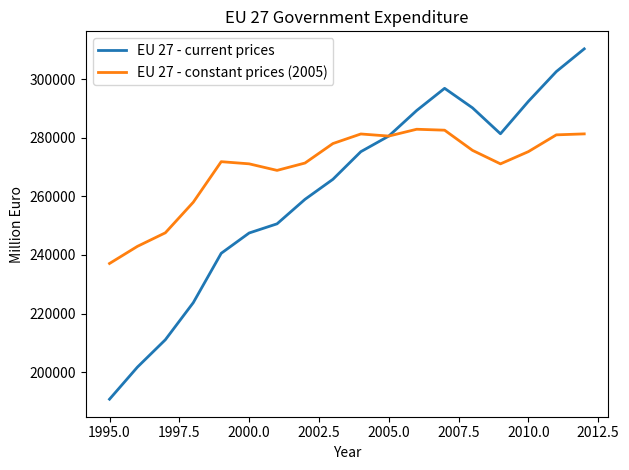

What is the minimum value shown in the chart?

190797.5